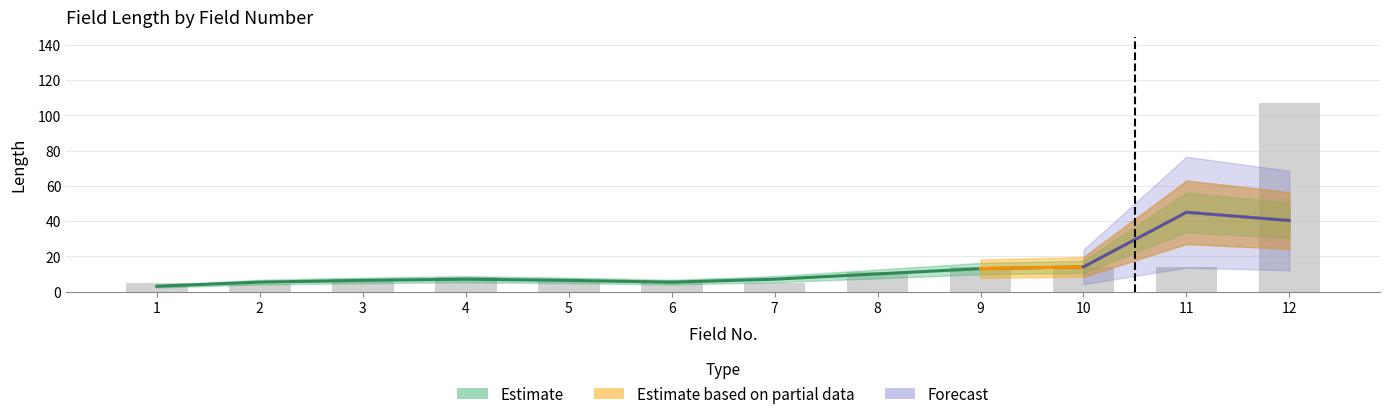

What is the maximum value shown in the chart?

107